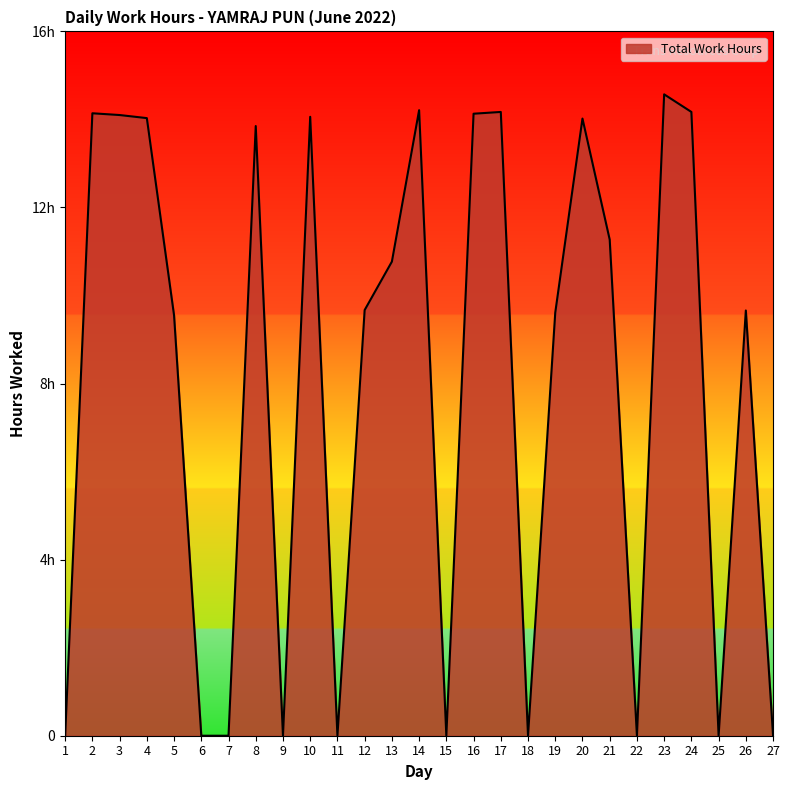

Does the chart display data point markers on the line(s)?

No